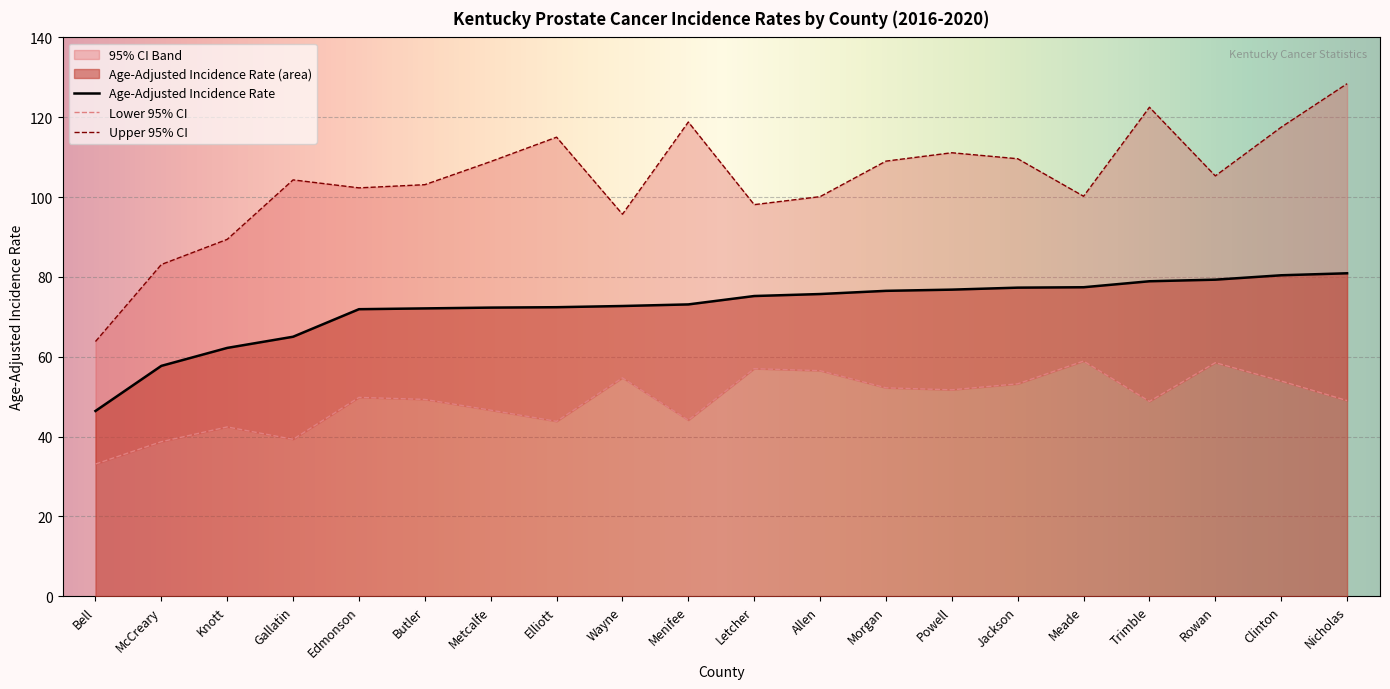

The Lower 95% CI series shows 58.9 at Meade. True or false?

True